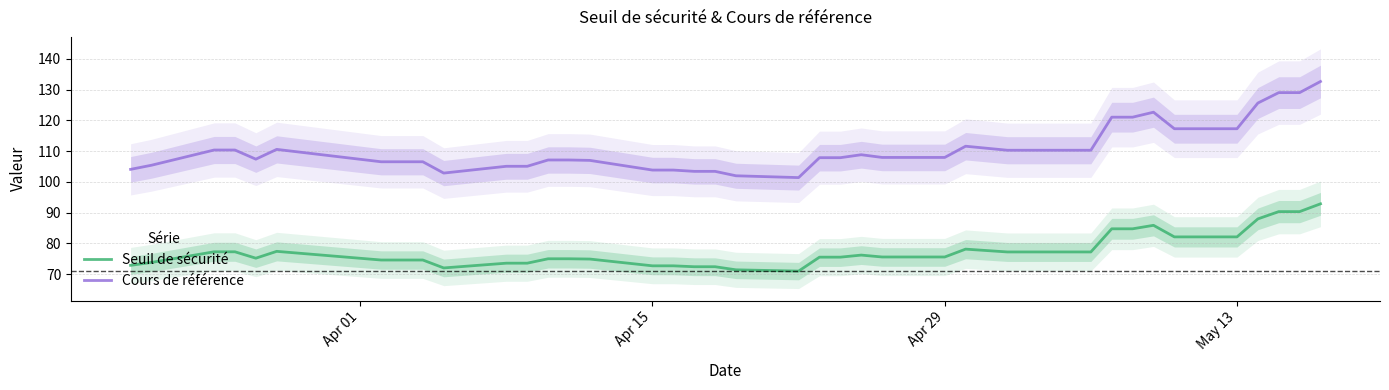

What is the value of the Cours de référence point at the 6th from the left?

110.6